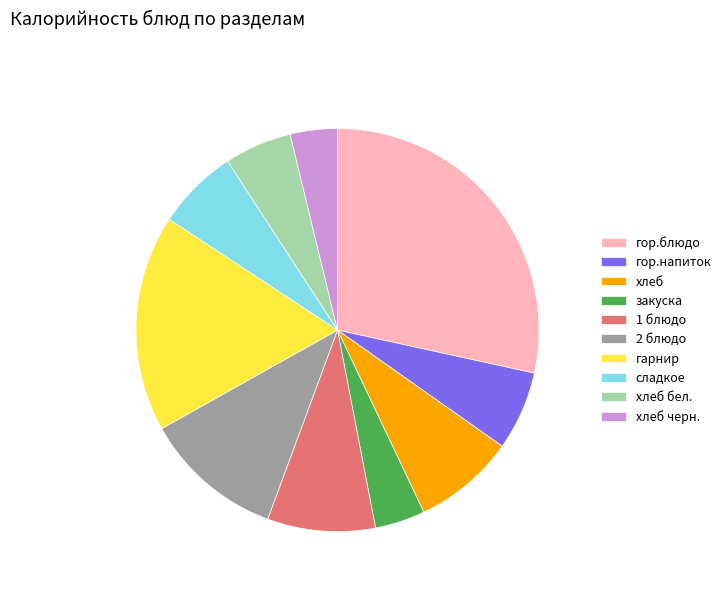

The сладкое slice represents 7% of the pie. True or false?

True